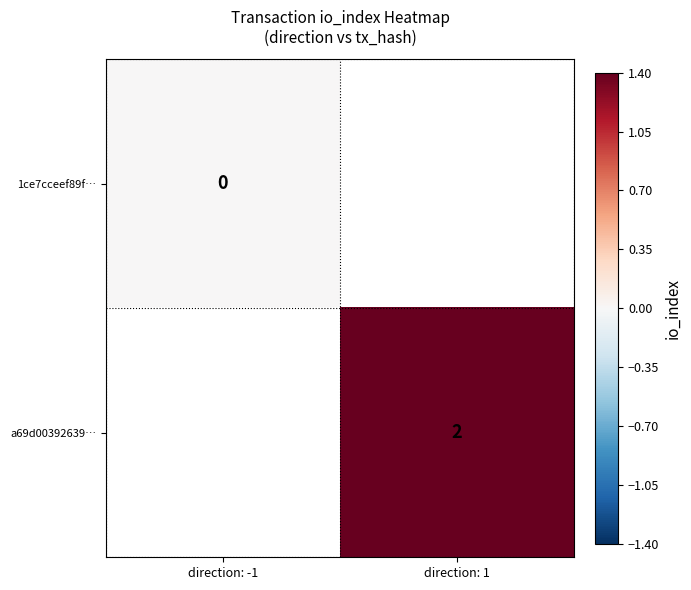

Is the value of a69d00392639… at direction: 1 greater than the value of 1ce7cceef89f… at direction: -1?

Yes